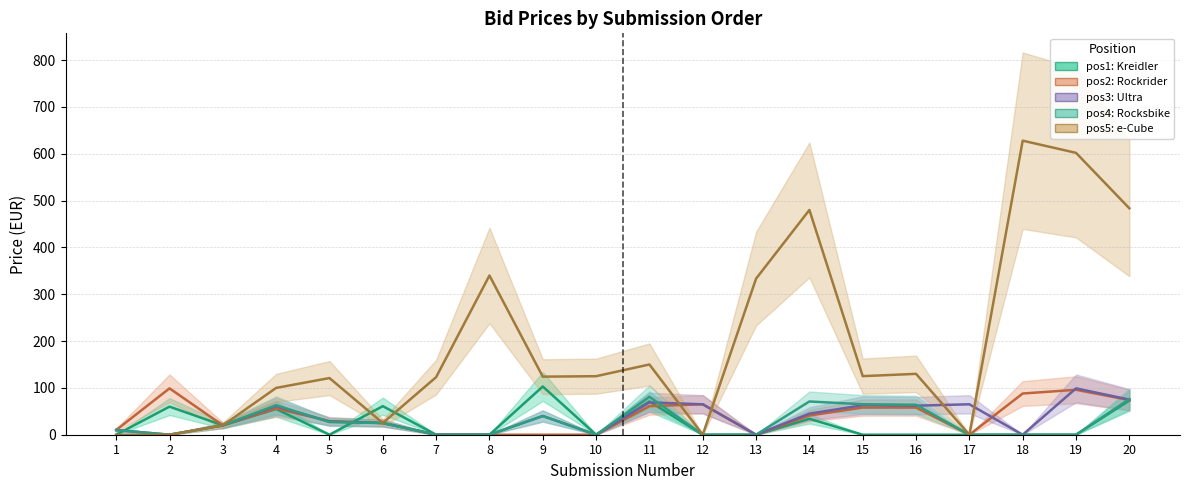

Where is the first local minimum for pos1_Kreidler?

3